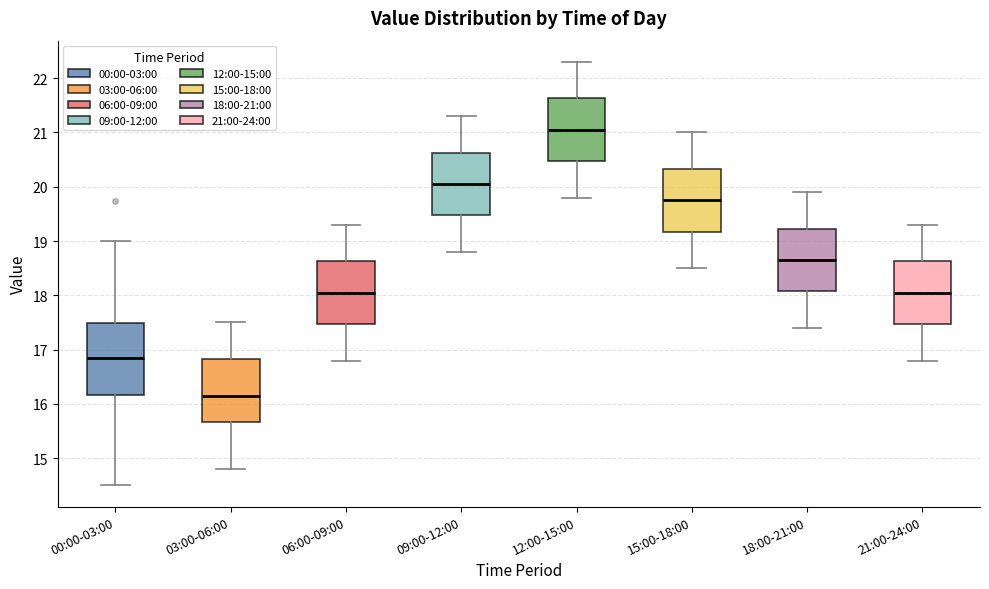

Reading left to right, read every box against the y-axis: the position of its median line, the range the box covers, and the ends of its whiskers. The values are not printed on the chart, so give them approximately, as read against the axis.

00:00-03:00: median 16.9, box 16.2 to 17.5, whiskers 14.5 to 19.0
03:00-06:00: median 16.2, box 15.7 to 16.8, whiskers 14.8 to 17.5
06:00-09:00: median 18.1, box 17.5 to 18.6, whiskers 16.8 to 19.3
09:00-12:00: median 20.1, box 19.5 to 20.6, whiskers 18.8 to 21.3
12:00-15:00: median 21.1, box 20.5 to 21.6, whiskers 19.8 to 22.3
15:00-18:00: median 19.8, box 19.2 to 20.3, whiskers 18.5 to 21.0
18:00-21:00: median 18.7, box 18.1 to 19.2, whiskers 17.4 to 19.9
21:00-24:00: median 18.1, box 17.5 to 18.6, whiskers 16.8 to 19.3